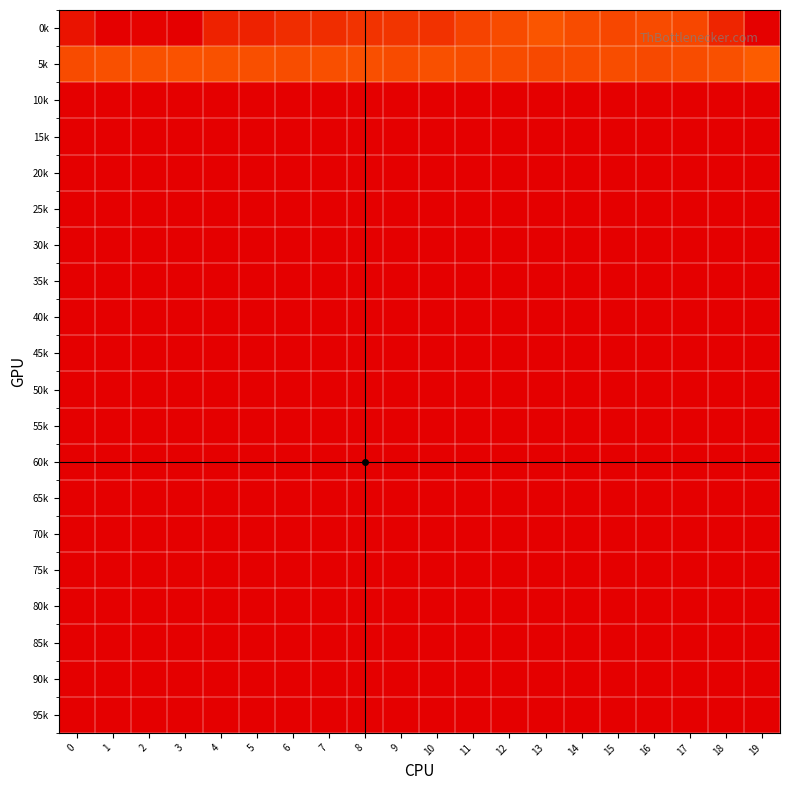

Reading left to right, what are all the values shown in this chart?

0k: 0=1.0	1=1.0	2=1.0	3=1.0	4=0.9	5=0.9	6=0.9	7=0.9	8=0.9	9=0.9	10=0.9	11=0.9	12=0.9	13=0.9	14=0.9	15=0.9	16=0.9	17=0.9	18=0.9	19=1.0
5k: 0=0.1	1=0.1	2=0.1	3=0.1	4=0.1	5=0.1	6=0.1	7=0.1	8=0.1	9=0.1	10=0.1	11=0.1	12=0.1	13=0.1	14=0.1	15=0.1	16=0.1	17=0.1	18=0.1	19=0.2
10k: 0=0.0	1=0.0	2=0.0	3=0.0	4=0.0	5=0.0	6=0.0	7=0.0	8=0.0	9=0.0	10=0.0	11=0.0	12=0.0	13=0.0	14=0.0	15=0.0	16=0.0	17=0.0	18=0.0	19=0.0
15k: 0=0.0	1=0.0	2=0.0	3=0.0	4=0.0	5=0.0	6=0.0	7=0.0	8=0.0	9=0.0	10=0.0	11=0.0	12=0.0	13=0.0	14=0.0	15=0.0	16=0.0	17=0.0	18=0.0	19=0.0
20k: 0=0.0	1=0.0	2=0.0	3=0.0	4=0.0	5=0.0	6=0.0	7=0.0	8=0.0	9=0.0	10=0.0	11=0.0	12=0.0	13=0.0	14=0.0	15=0.0	16=0.0	17=0.0	18=0.0	19=0.0
25k: 0=0.0	1=0.0	2=0.0	3=0.0	4=0.0	5=0.0	6=0.0	7=0.0	8=0.0	9=0.0	10=0.0	11=0.0	12=0.0	13=0.0	14=0.0	15=0.0	16=0.0	17=0.0	18=0.0	19=0.0
30k: 0=0.0	1=0.0	2=0.0	3=0.0	4=0.0	5=0.0	6=0.0	7=0.0	8=0.0	9=0.0	10=0.0	11=0.0	12=0.0	13=0.0	14=0.0	15=0.0	16=0.0	17=0.0	18=0.0	19=0.0
35k: 0=0.0	1=0.0	2=0.0	3=0.0	4=0.0	5=0.0	6=0.0	7=0.0	8=0.0	9=0.0	10=0.0	11=0.0	12=0.0	13=0.0	14=0.0	15=0.0	16=0.0	17=0.0	18=0.0	19=0.0
40k: 0=0.0	1=0.0	2=0.0	3=0.0	4=0.0	5=0.0	6=0.0	7=0.0	8=0.0	9=0.0	10=0.0	11=0.0	12=0.0	13=0.0	14=0.0	15=0.0	16=0.0	17=0.0	18=0.0	19=0.0
45k: 0=0.0	1=0.0	2=0.0	3=0.0	4=0.0	5=0.0	6=0.0	7=0.0	8=0.0	9=0.0	10=0.0	11=0.0	12=0.0	13=0.0	14=0.0	15=0.0	16=0.0	17=0.0	18=0.0	19=0.0
50k: 0=0.0	1=0.0	2=0.0	3=0.0	4=0.0	5=0.0	6=0.0	7=0.0	8=0.0	9=0.0	10=0.0	11=0.0	12=0.0	13=0.0	14=0.0	15=0.0	16=0.0	17=0.0	18=0.0	19=0.0
55k: 0=0.0	1=0.0	2=0.0	3=0.0	4=0.0	5=0.0	6=0.0	7=0.0	8=0.0	9=0.0	10=0.0	11=0.0	12=0.0	13=0.0	14=0.0	15=0.0	16=0.0	17=0.0	18=0.0	19=0.0
60k: 0=0.0	1=0.0	2=0.0	3=0.0	4=0.0	5=0.0	6=0.0	7=0.0	8=0.0	9=0.0	10=0.0	11=0.0	12=0.0	13=0.0	14=0.0	15=0.0	16=0.0	17=0.0	18=0.0	19=0.0
65k: 0=0.0	1=0.0	2=0.0	3=0.0	4=0.0	5=0.0	6=0.0	7=0.0	8=0.0	9=0.0	10=0.0	11=0.0	12=0.0	13=0.0	14=0.0	15=0.0	16=0.0	17=0.0	18=0.0	19=0.0
70k: 0=0.0	1=0.0	2=0.0	3=0.0	4=0.0	5=0.0	6=0.0	7=0.0	8=0.0	9=0.0	10=0.0	11=0.0	12=0.0	13=0.0	14=0.0	15=0.0	16=0.0	17=0.0	18=0.0	19=0.0
75k: 0=0.0	1=0.0	2=0.0	3=0.0	4=0.0	5=0.0	6=0.0	7=0.0	8=0.0	9=0.0	10=0.0	11=0.0	12=0.0	13=0.0	14=0.0	15=0.0	16=0.0	17=0.0	18=0.0	19=0.0
80k: 0=0.0	1=0.0	2=0.0	3=0.0	4=0.0	5=0.0	6=0.0	7=0.0	8=0.0	9=0.0	10=0.0	11=0.0	12=0.0	13=0.0	14=0.0	15=0.0	16=0.0	17=0.0	18=0.0	19=0.0
85k: 0=0.0	1=0.0	2=0.0	3=0.0	4=0.0	5=0.0	6=0.0	7=0.0	8=0.0	9=0.0	10=0.0	11=0.0	12=0.0	13=0.0	14=0.0	15=0.0	16=0.0	17=0.0	18=0.0	19=0.0
90k: 0=0.0	1=0.0	2=0.0	3=0.0	4=0.0	5=0.0	6=0.0	7=0.0	8=0.0	9=0.0	10=0.0	11=0.0	12=0.0	13=0.0	14=0.0	15=0.0	16=0.0	17=0.0	18=0.0	19=0.0
95k: 0=0.0	1=0.0	2=0.0	3=0.0	4=0.0	5=0.0	6=0.0	7=0.0	8=0.0	9=0.0	10=0.0	11=0.0	12=0.0	13=0.0	14=0.0	15=0.0	16=0.0	17=0.0	18=0.0	19=0.0